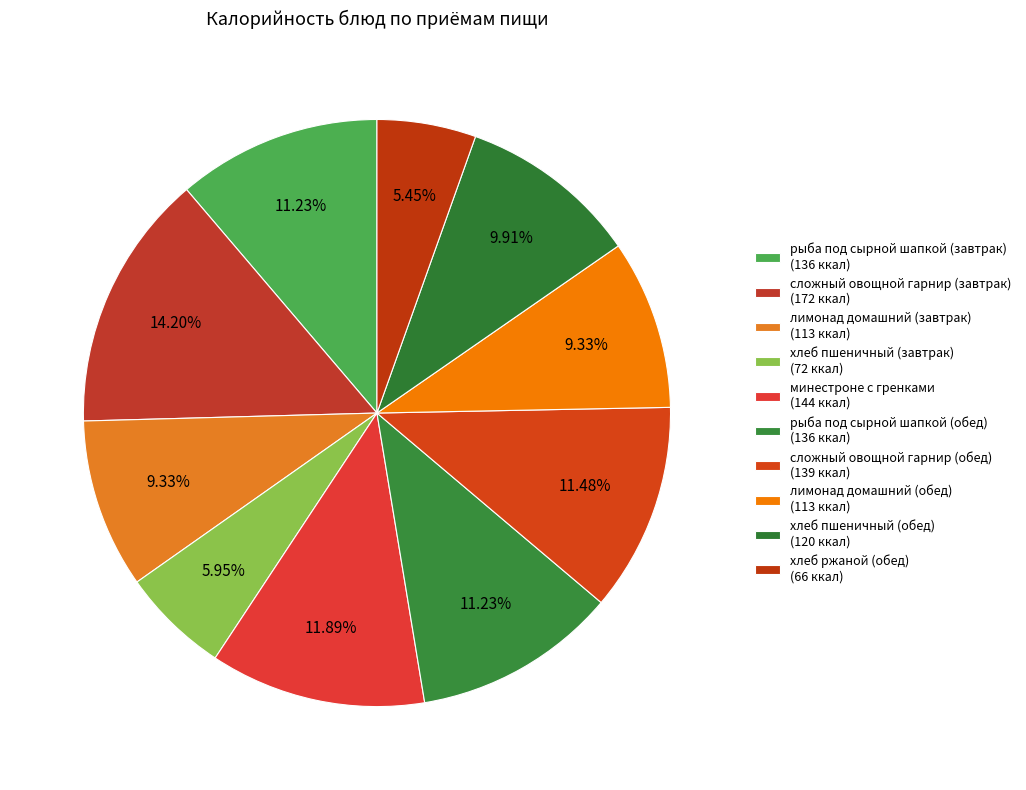

To the nearest percent, what portion does лимонад домашний (обед) represent?

9%